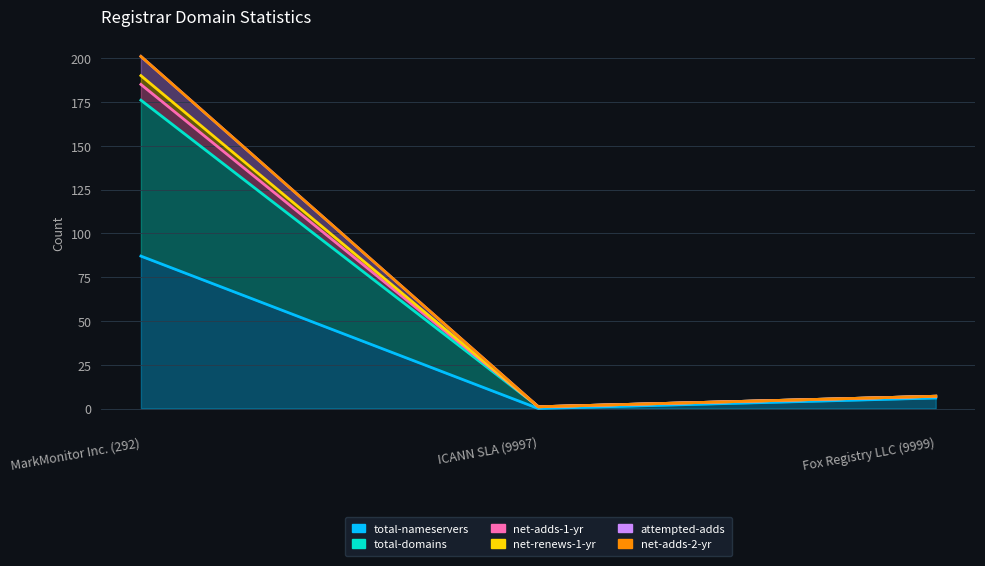

At which category is the sum across all series the highest?

MarkMonitor Inc. (292)